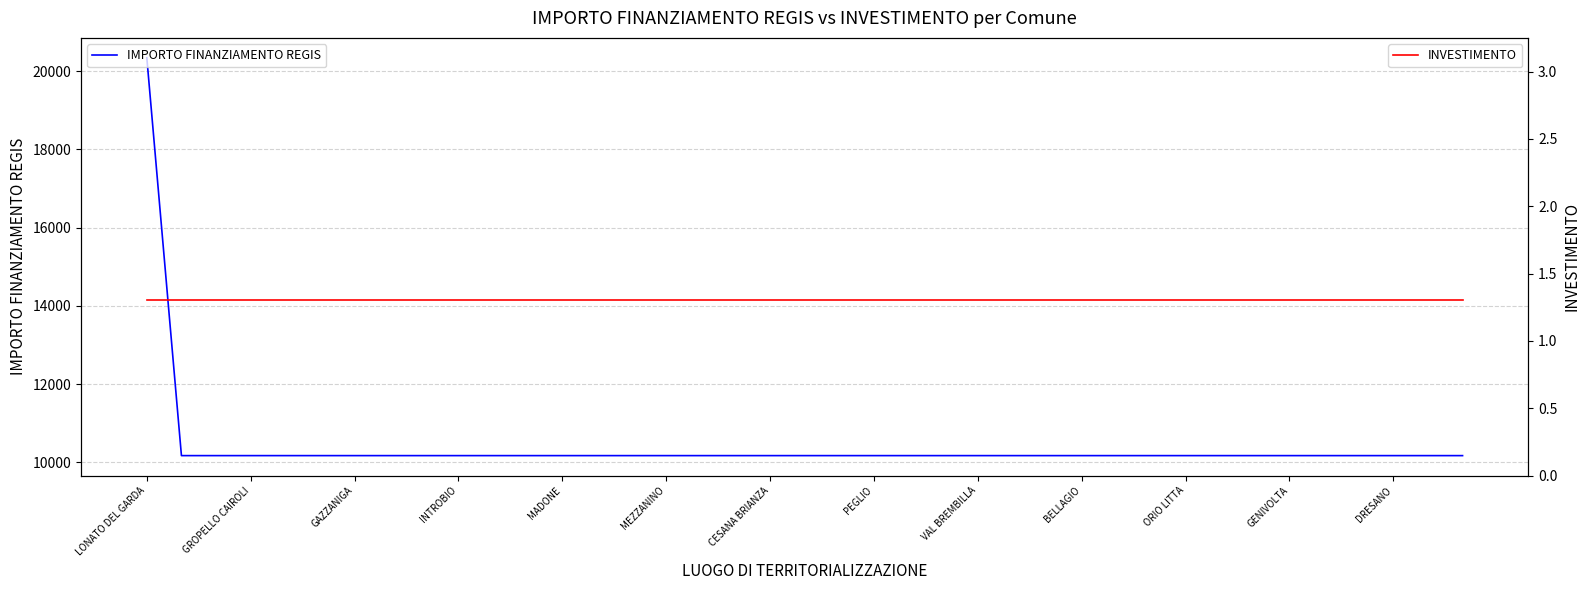

How many categories are shown in the chart?

39